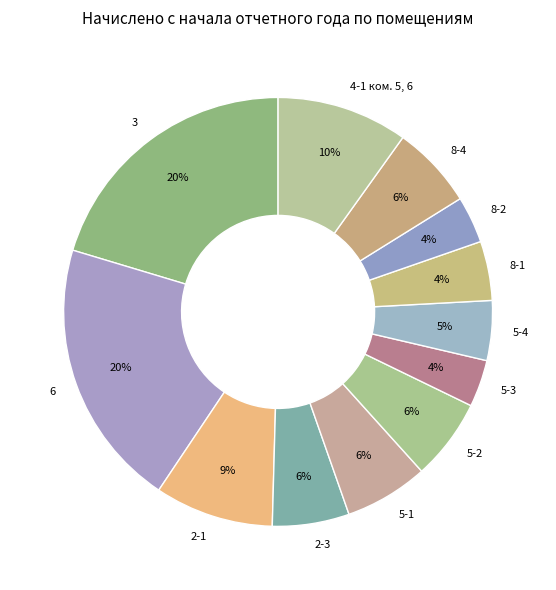

How many slices are in this pie chart?

12